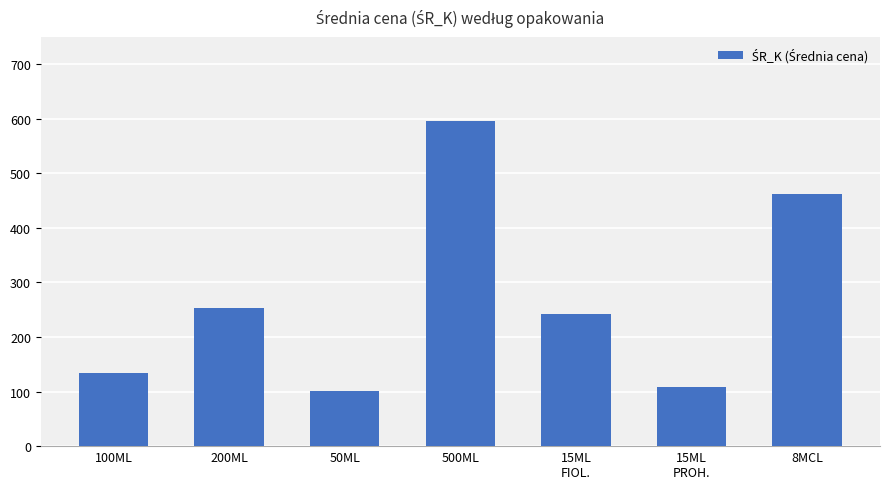

What is the minimum value shown in the chart?

101.2